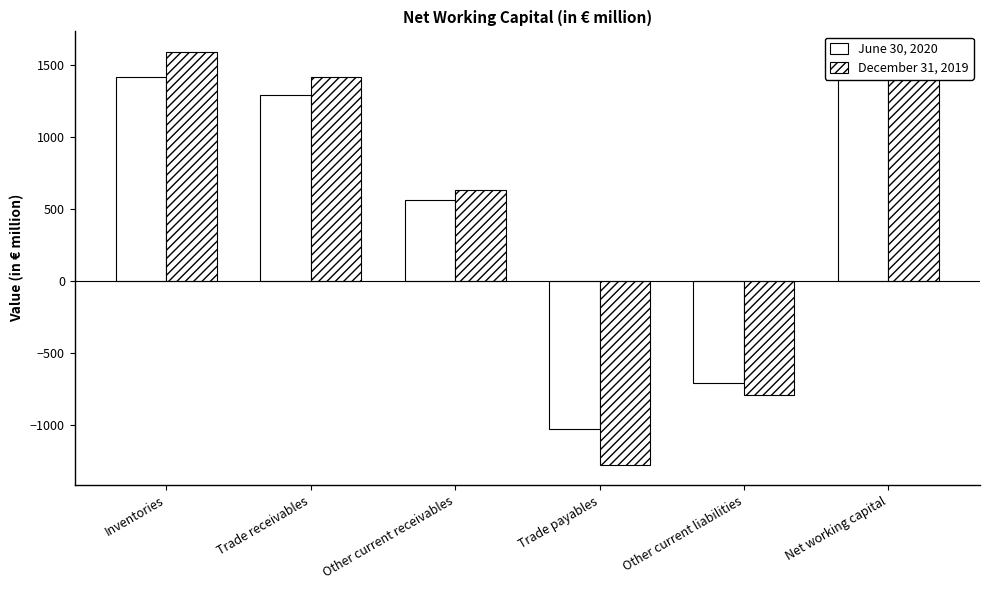

What is the smallest value displayed?

-1277